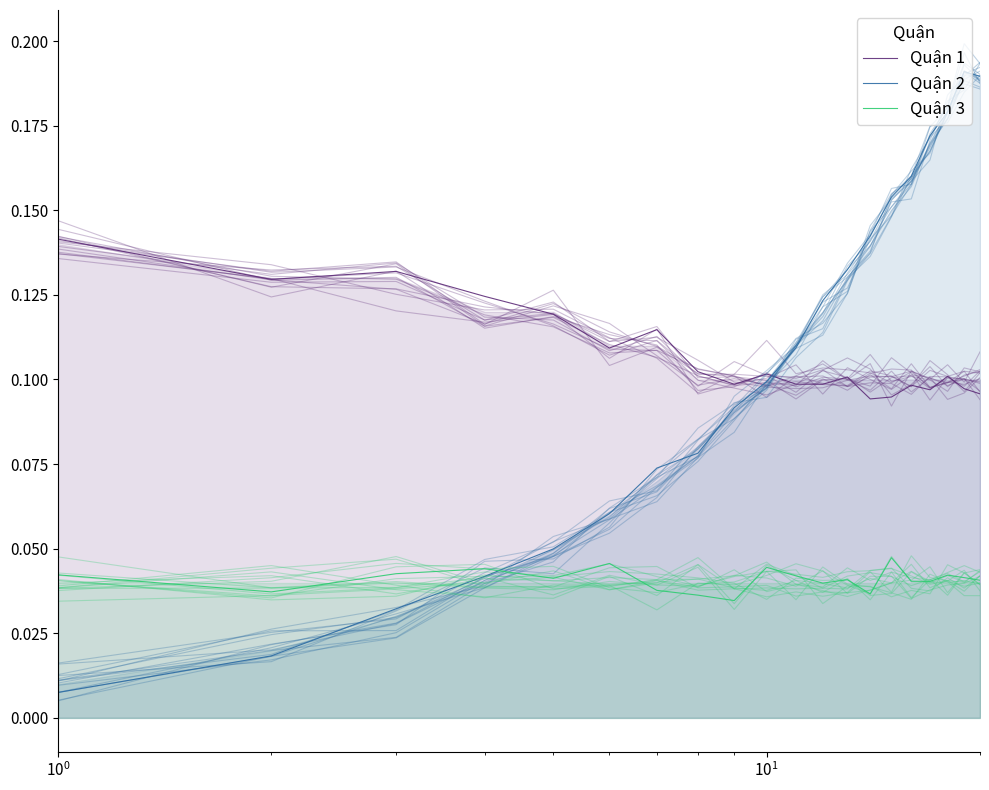

What are all the series names shown in the legend?

Quận 1, Quận 2, Quận 3